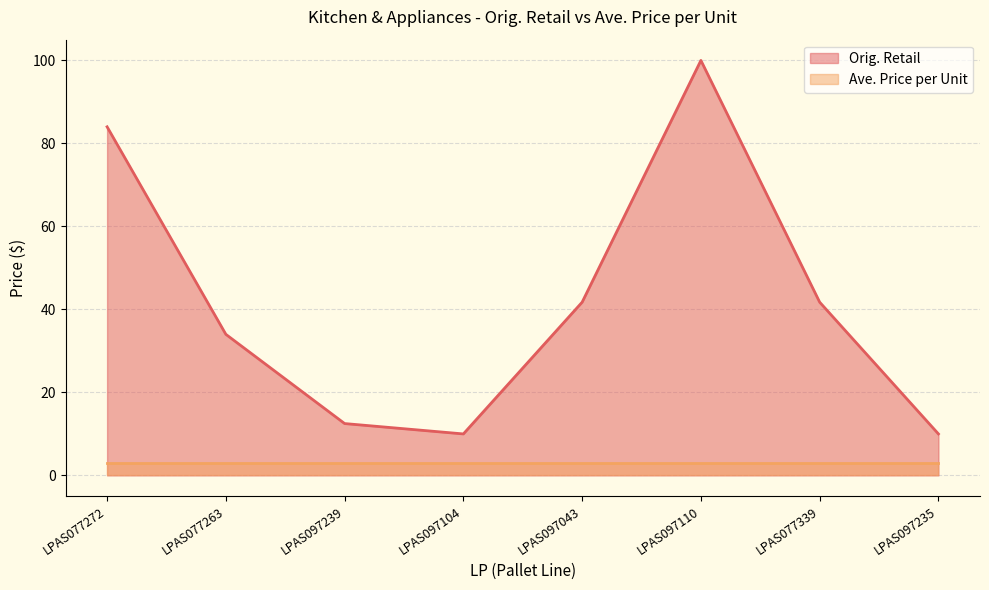

Which has a higher value, LPAS097239 or LPAS097104?

LPAS097239